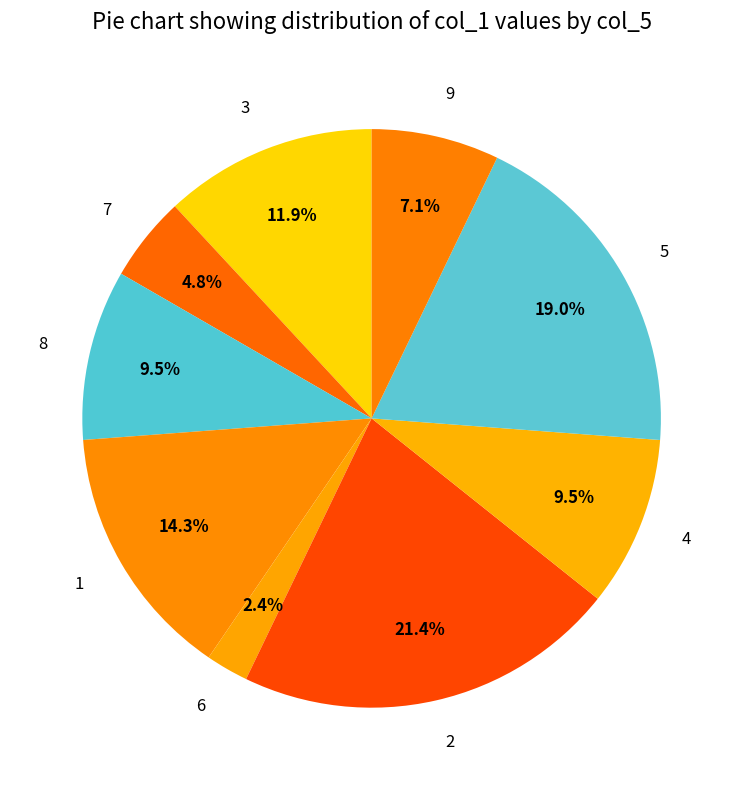

True or false: 3 accounts for 1% of the total.

False